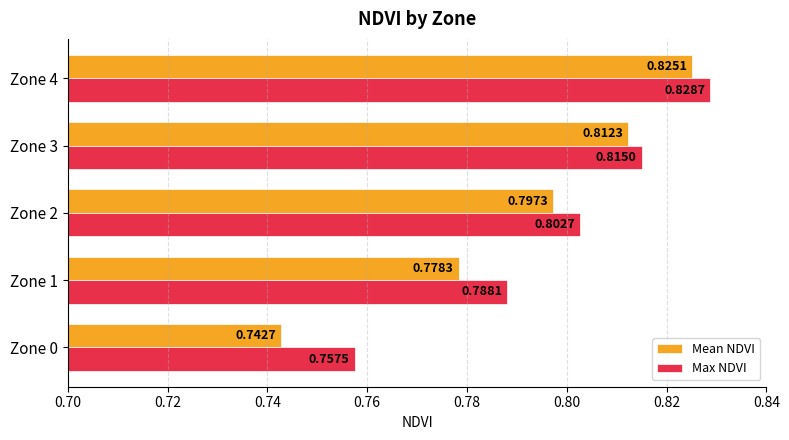

Which series changed the most between Zone 0 and Zone 3?

Mean NDVI